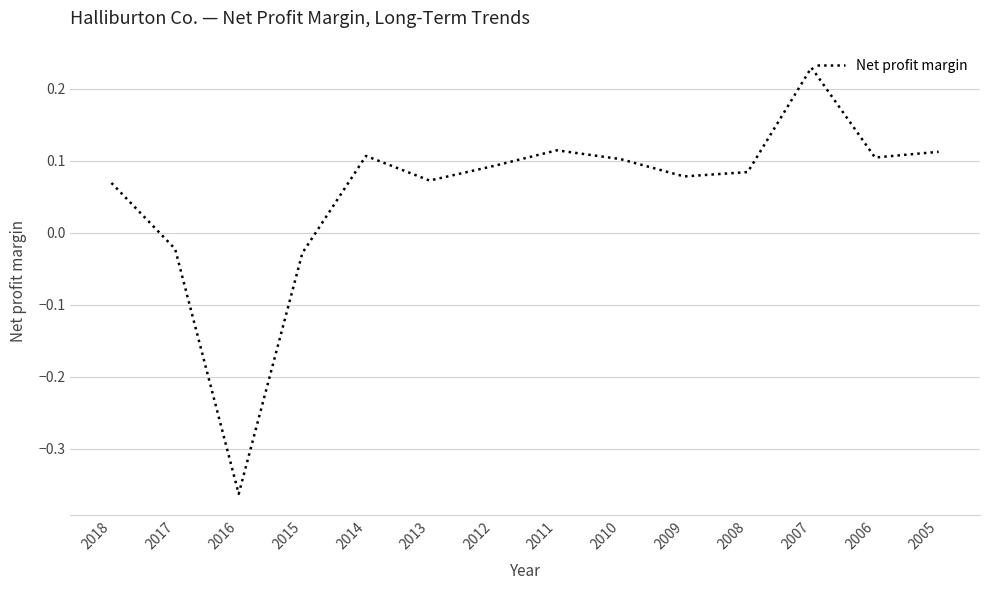

Which has a higher value, 2007 or 2016?

2007